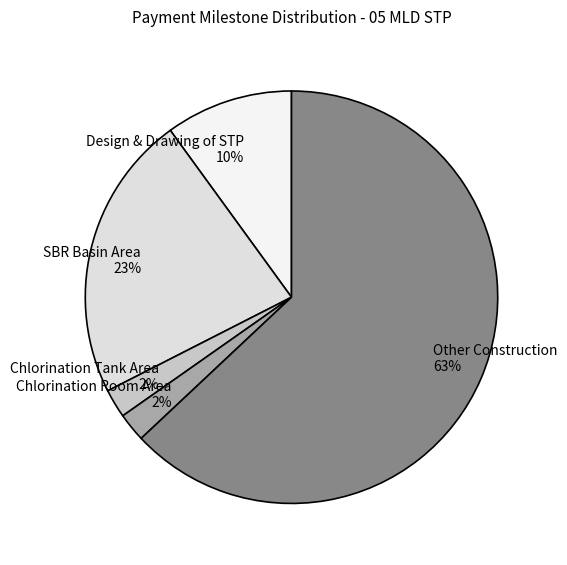

Which slice is the largest?

Other Construction